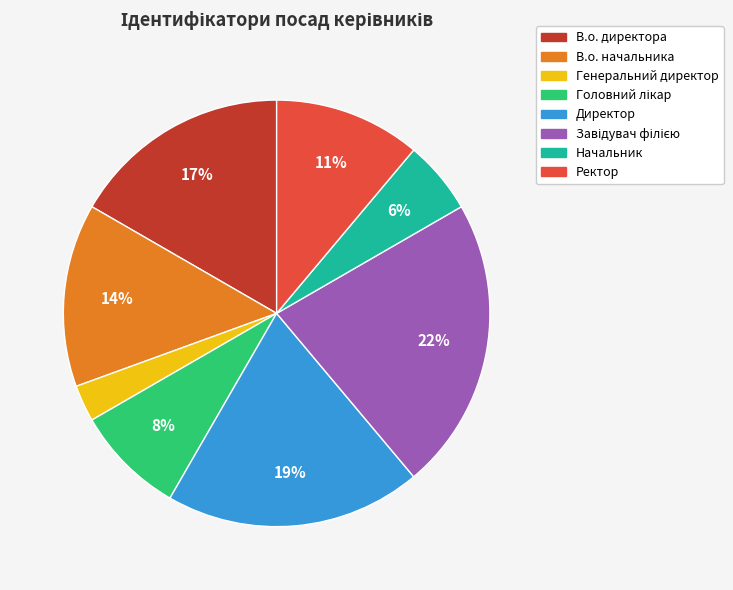

Is Начальник the majority of the pie?

No